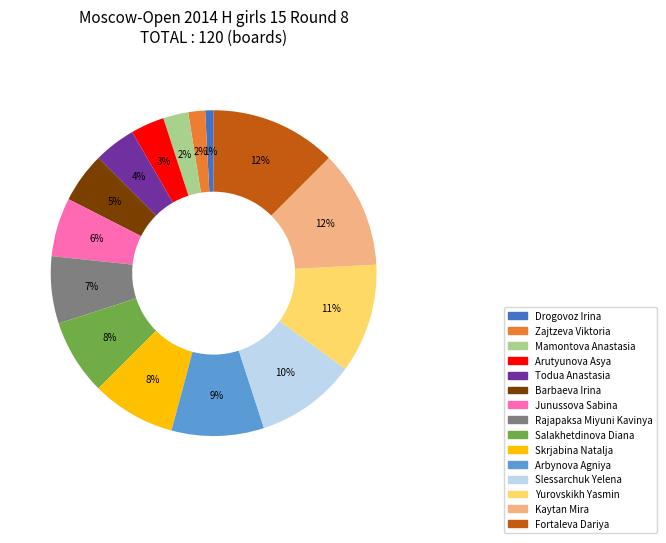

How many segments does this pie chart have?

15